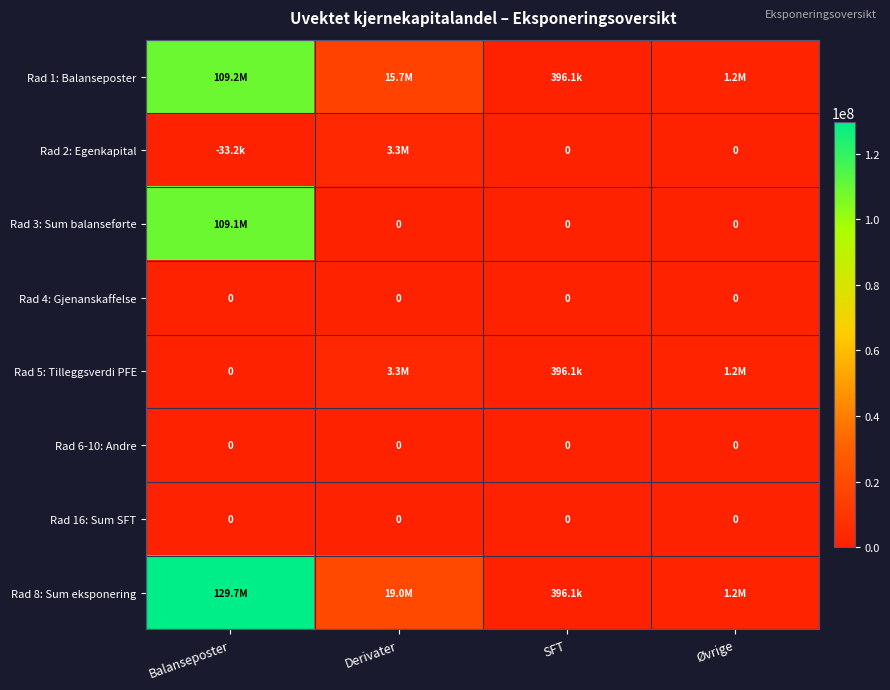

Which series has the largest total across all categories?

Rad 8: Sum eksponering